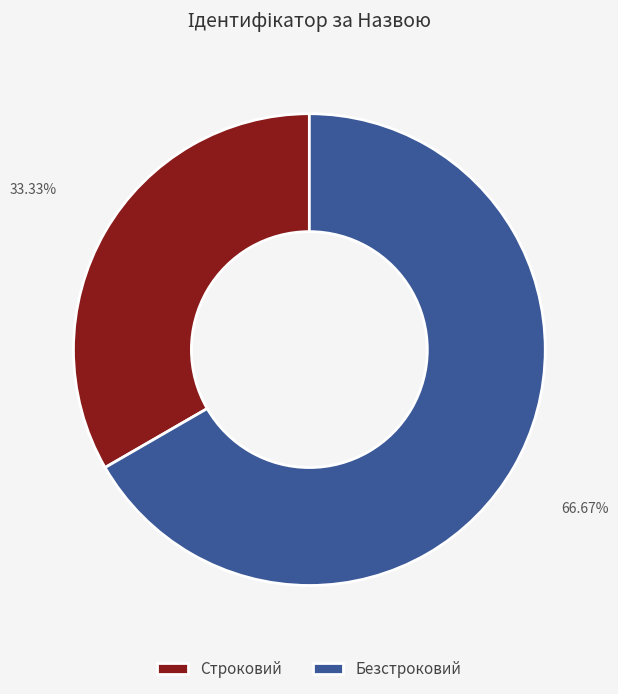

Which has a higher value, Строковий or Безстроковий?

Безстроковий